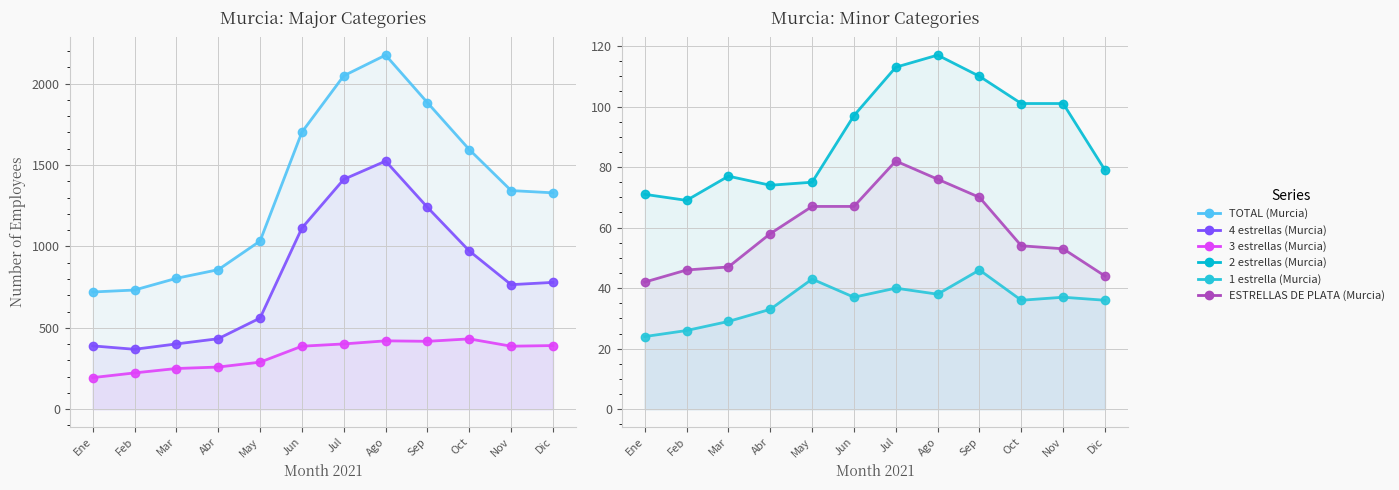

How many lines are shown in the chart?

6